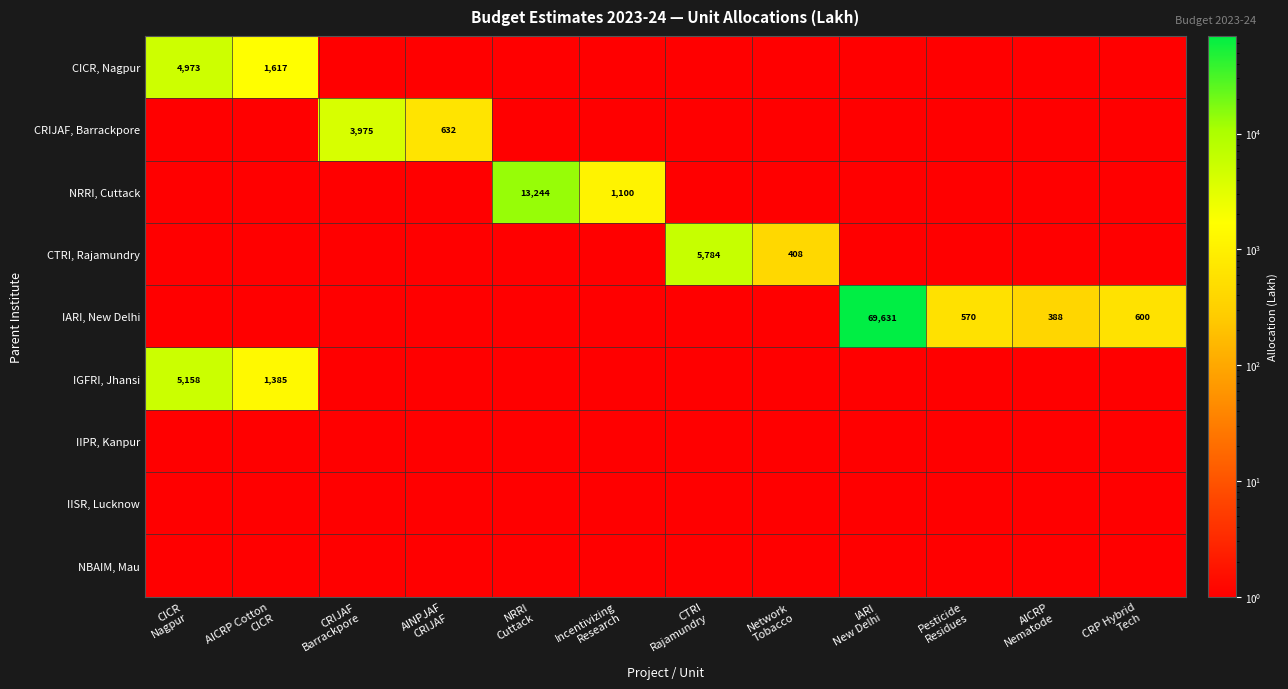

At which category is the sum across all series the highest?

IARI
New Delhi